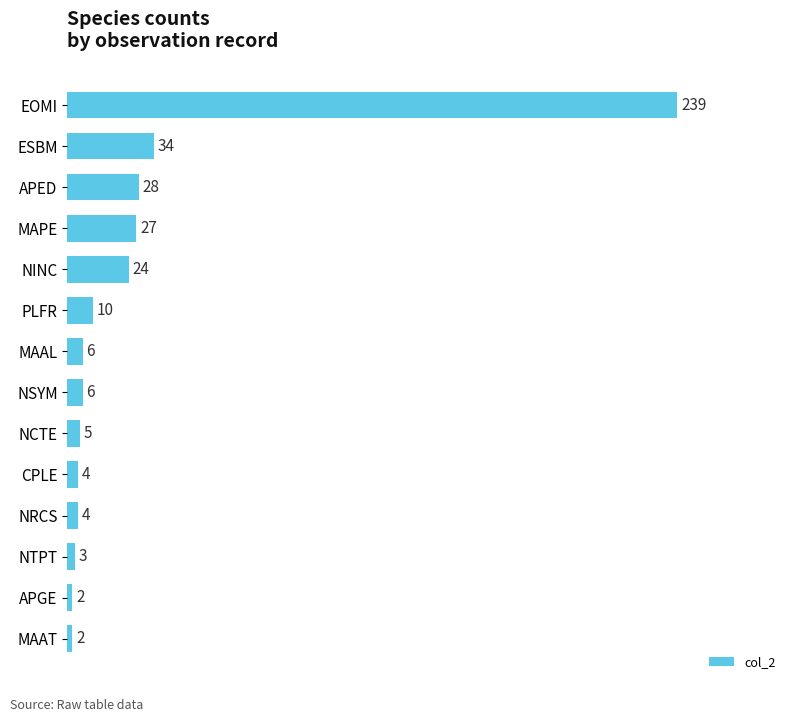

Are the bars grouped side by side (vs. stacked)?

No